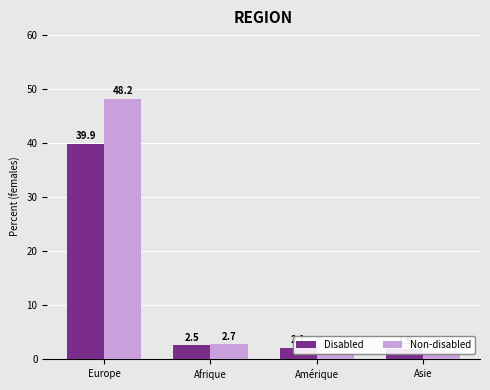

Which category has the highest value in the Disabled series?

Europe